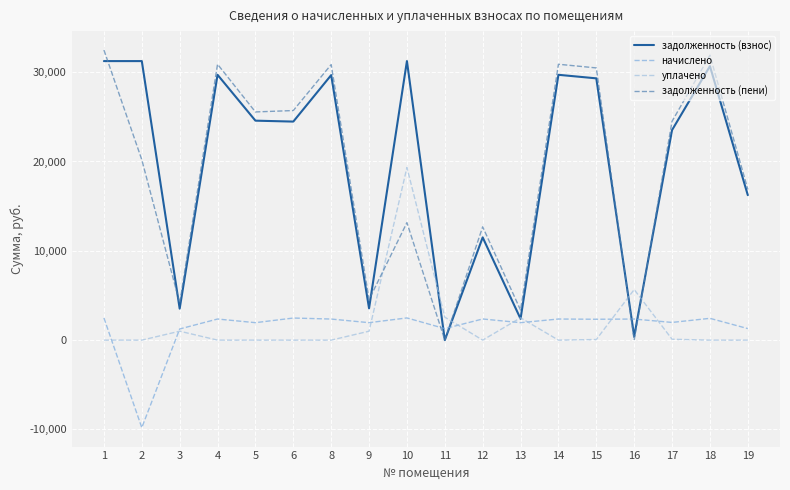

What is the average value of the уплачено series?

1790.5